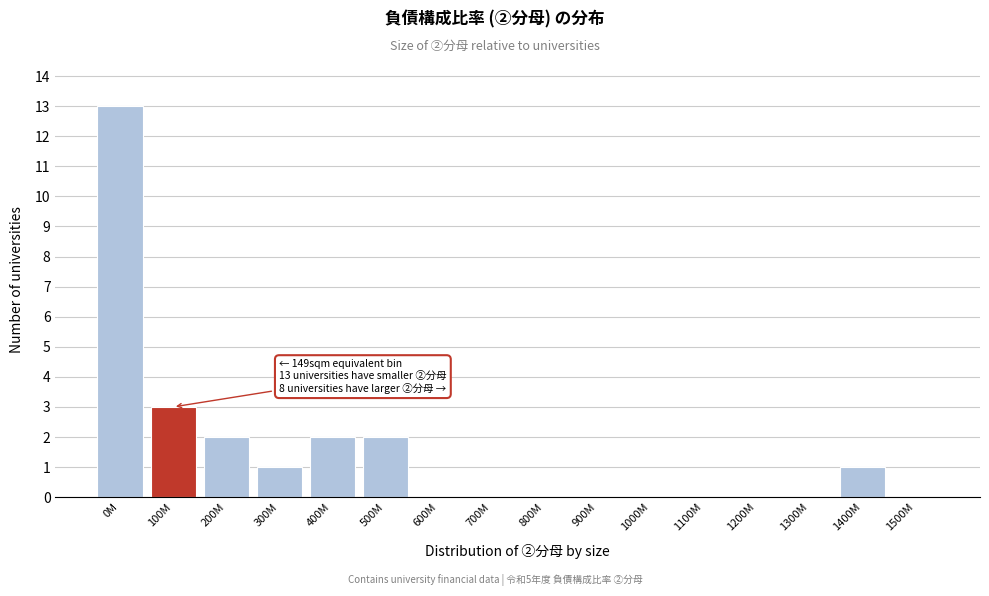

Reading left to right, transcribe all the data shown in this chart.

0M=13	100M=3	200M=2	300M=1	400M=2	500M=2	600M=0	700M=0	800M=0	900M=0	1000M=0	1100M=0	1200M=0	1300M=0	1400M=1	1500M=0